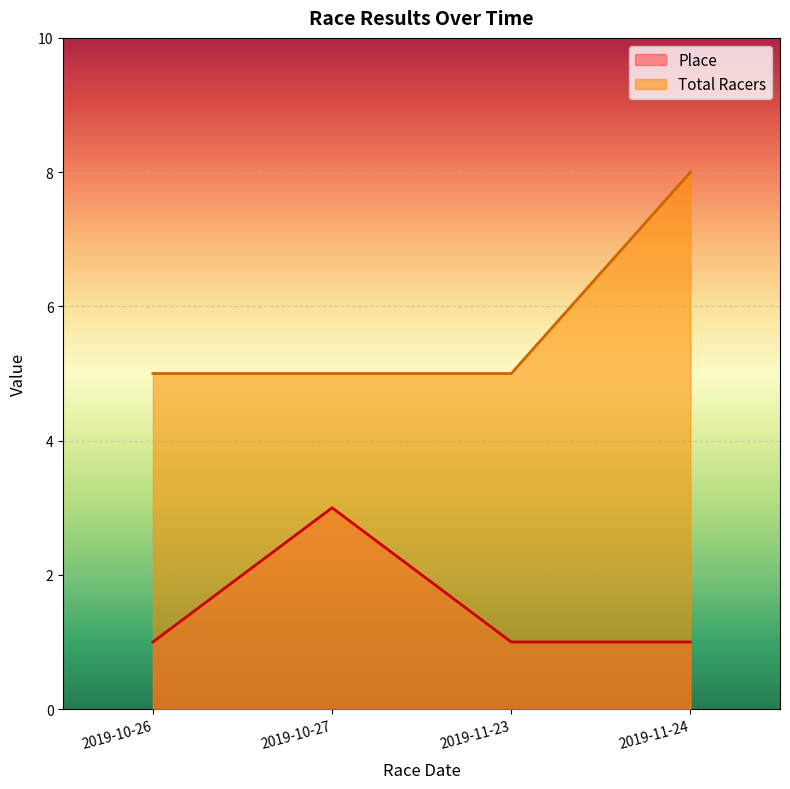

What position from the right is 2019-10-26?

4